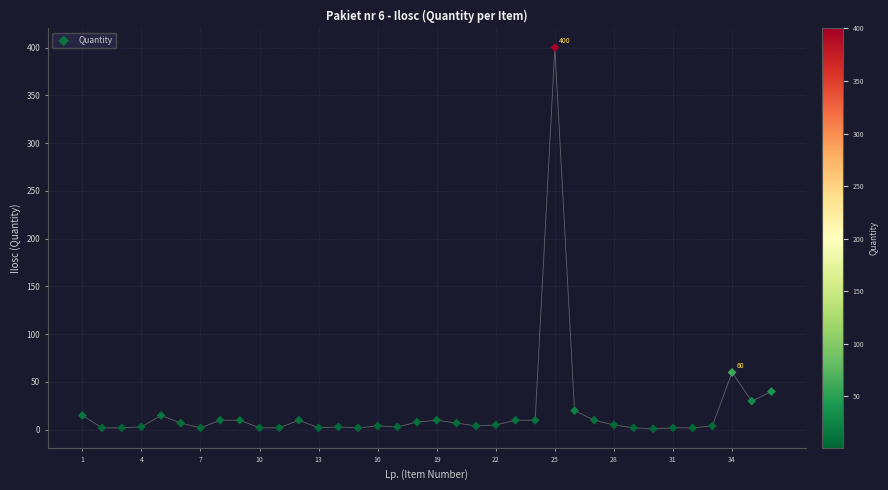

What is the range of Y values (max minus min)?

399